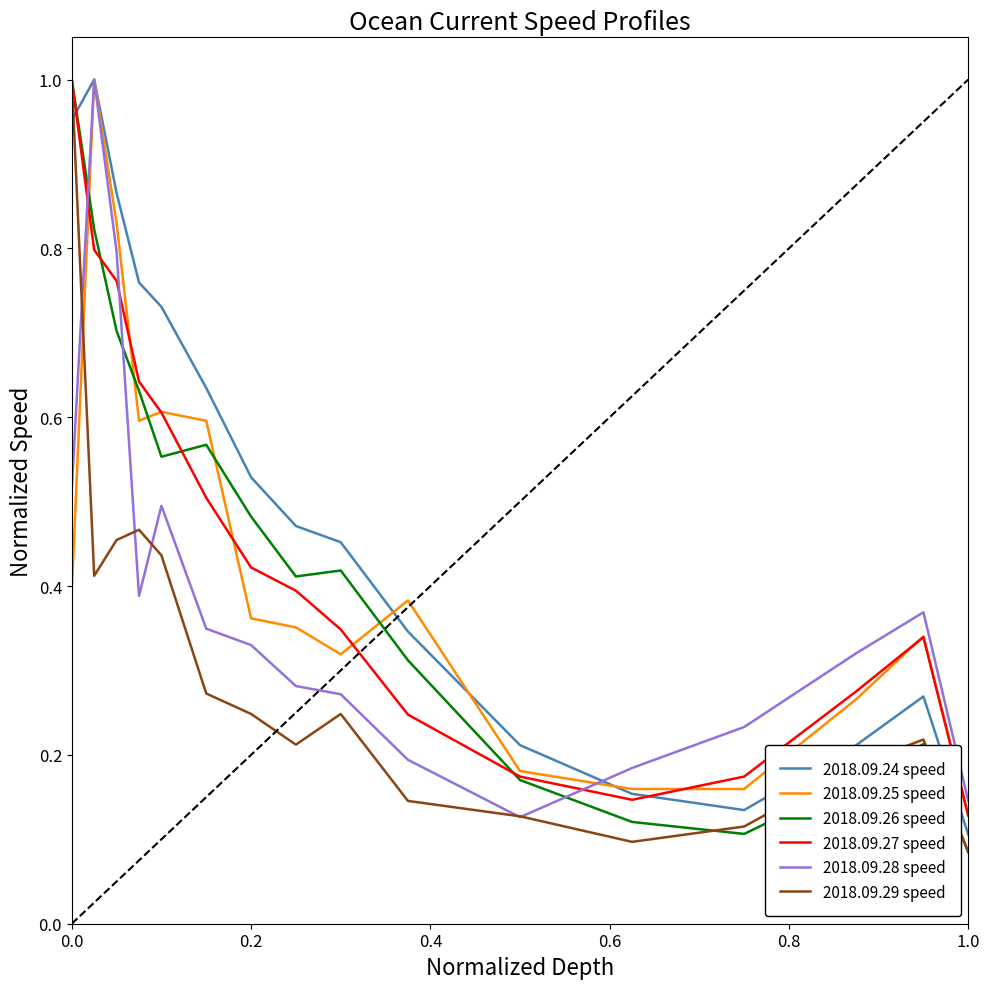

True or false: 2018.09.25 speed and 2018.09.29 speed intersect in this chart.

True